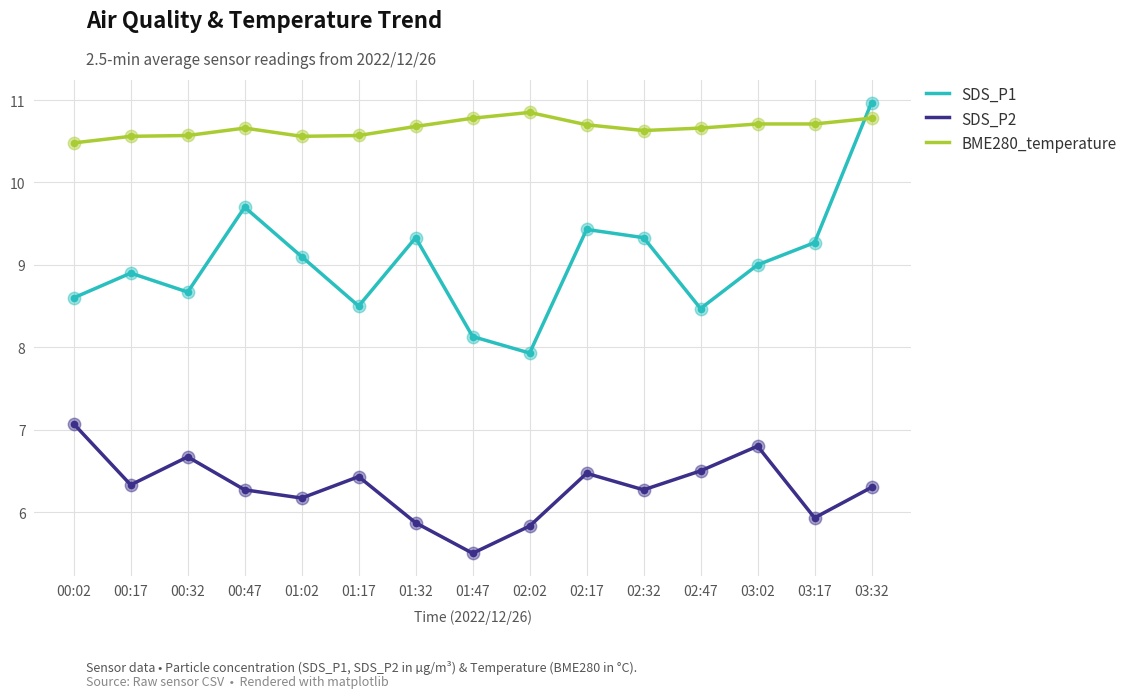

At how many categories does at least one series exceed 9?

15